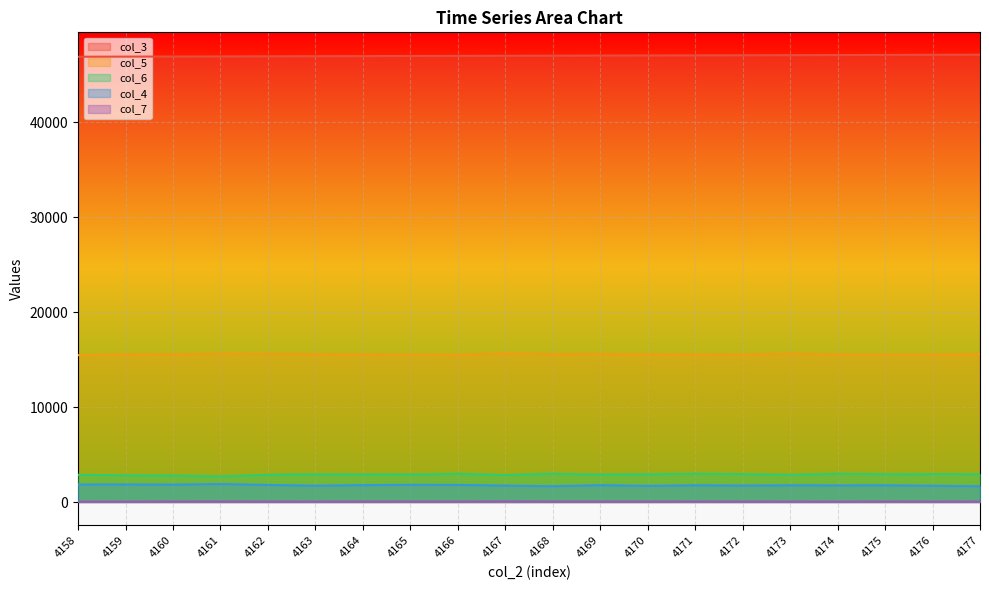

Reading left to right, extract all data points from this chart.

col_3: 4158=46913	4159=46924	4160=46935	4161=46946	4162=46958	4163=46969	4164=46980	4165=46992	4166=47003	4167=47014	4168=47025	4169=47037	4170=47048	4171=47059	4172=47070	4173=47082	4174=47093	4175=47104	4176=47116	4177=47127
col_5: 4158=15470	4159=15553	4160=15559	4161=15621	4162=15607	4163=15570	4164=15537	4165=15517	4166=15500	4167=15669	4168=15571	4169=15587	4170=15557	4171=15534	4172=15528	4173=15633	4174=15536	4175=15504	4176=15526	4177=15581
col_6: 4158=2869	4159=2812	4160=2790	4161=2704	4162=2868	4163=2918	4164=2902	4165=2893	4166=2976	4167=2843	4168=2982	4169=2888	4170=2924	4171=2979	4172=2940	4173=2863	4174=2977	4175=2930	4176=2942	4177=2941
col_4: 4158=1846	4159=1851	4160=1837	4161=1898	4162=1798	4163=1719	4164=1780	4165=1813	4166=1802	4167=1731	4168=1661	4169=1775	4170=1703	4171=1762	4172=1735	4173=1758	4174=1749	4175=1761	4176=1713	4177=1656
col_7: 4158=40	4159=40	4160=58	4161=59	4162=47	4163=48	4164=50	4165=53	4166=50	4167=68	4168=51	4169=52	4170=50	4171=55	4172=47	4173=48	4174=39	4175=55	4176=48	4177=46